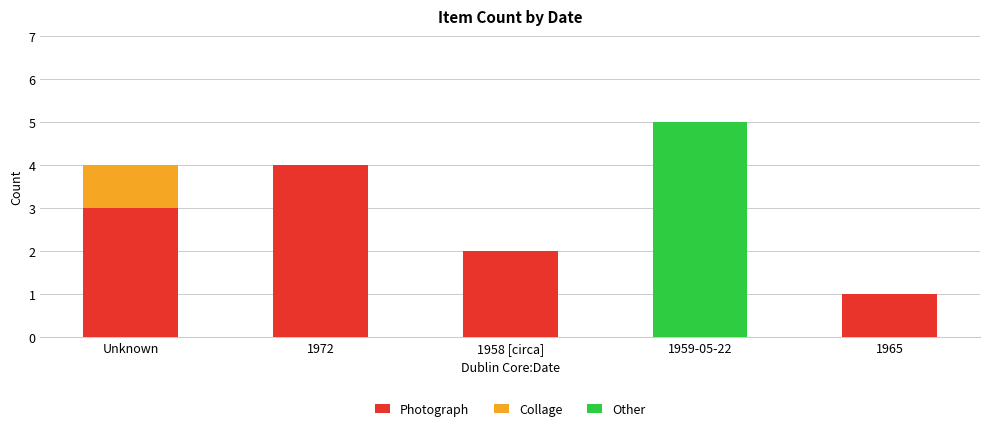

What value does the Photograph series have at Unknown?

3